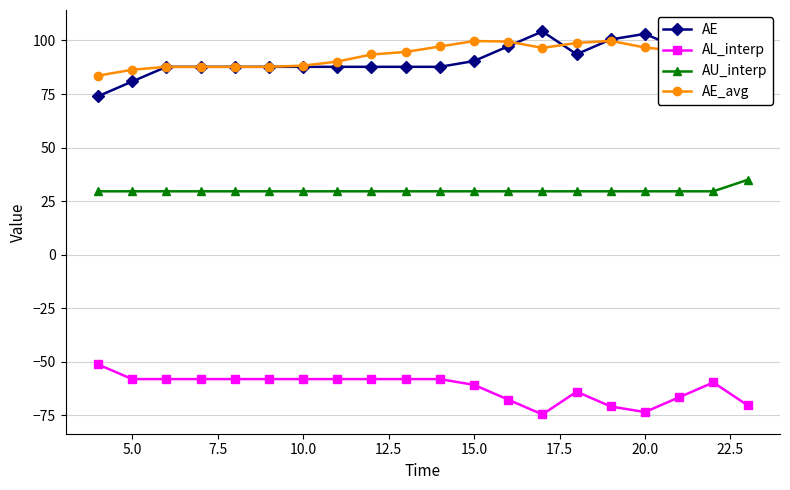

What is the maximum value for AL_interp?

-51.3